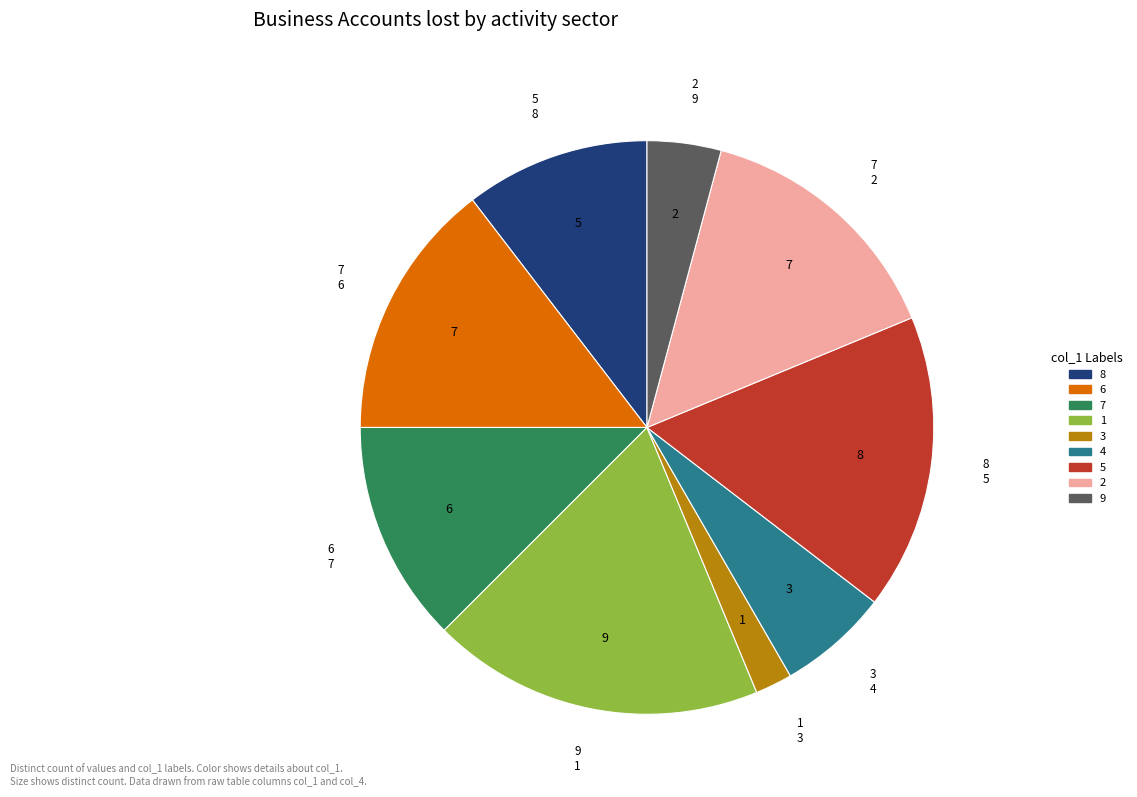

Count the number of slices in the pie.

9